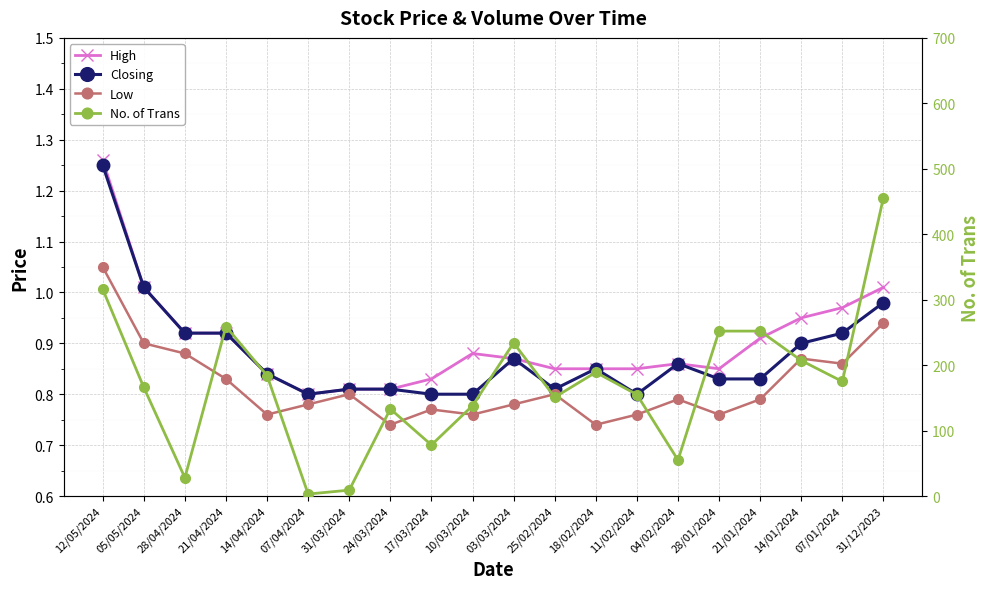

What is the total value across all series at 24/03/2024?

135.4